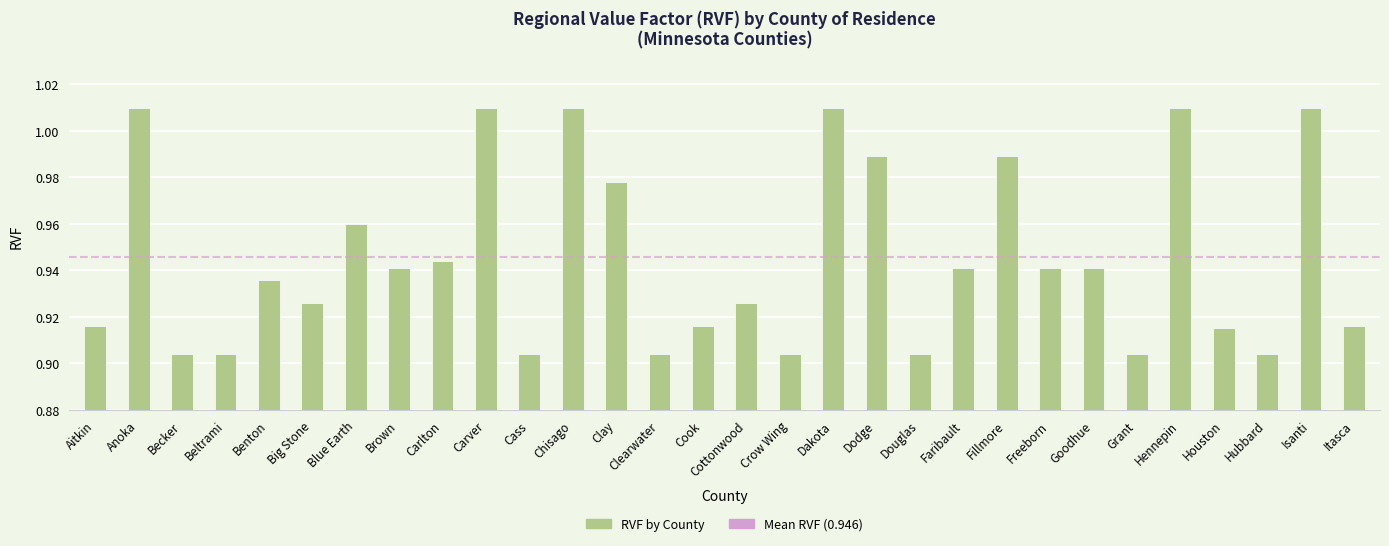

What is the greatest value displayed?

1.0